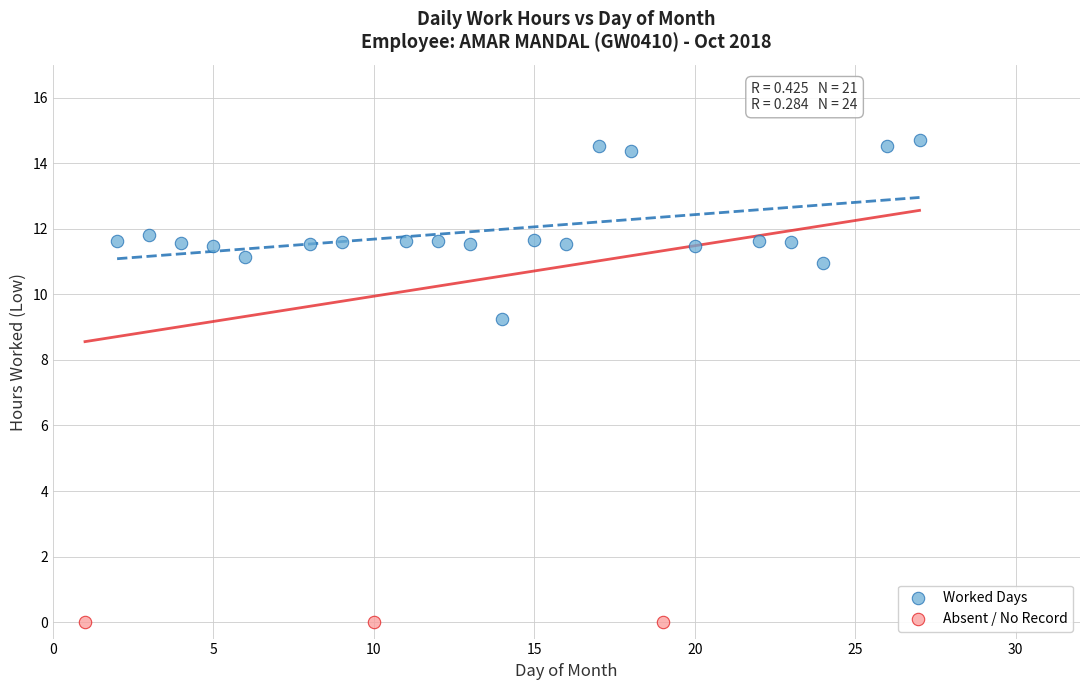

What are all the series names shown in the legend?

Worked Days, Absent / No Record